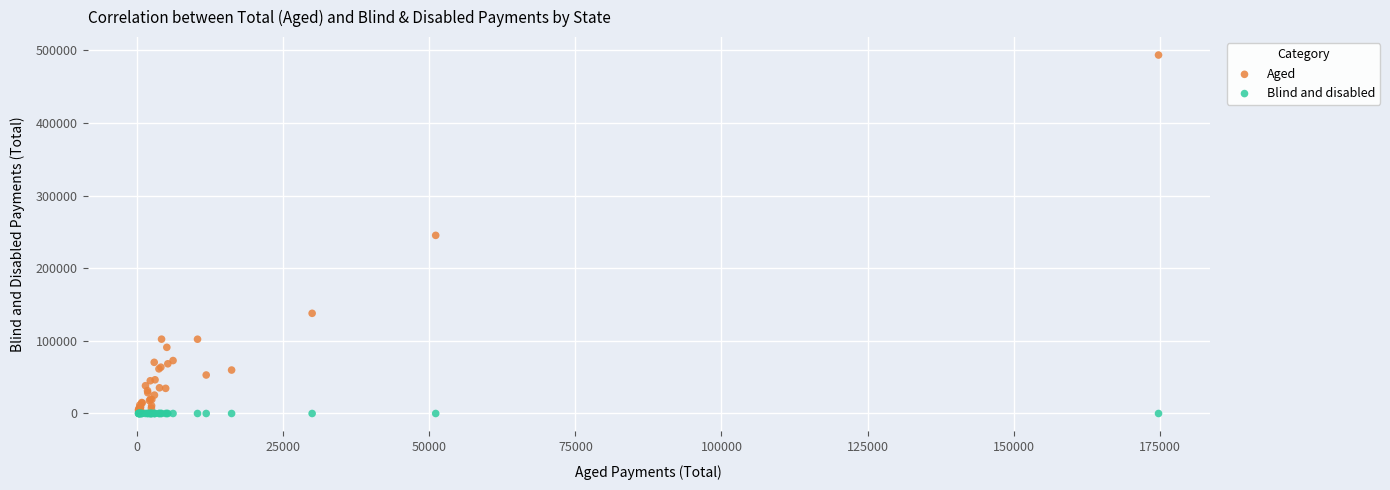

What are all the series names shown in the legend?

Aged, Blind and disabled